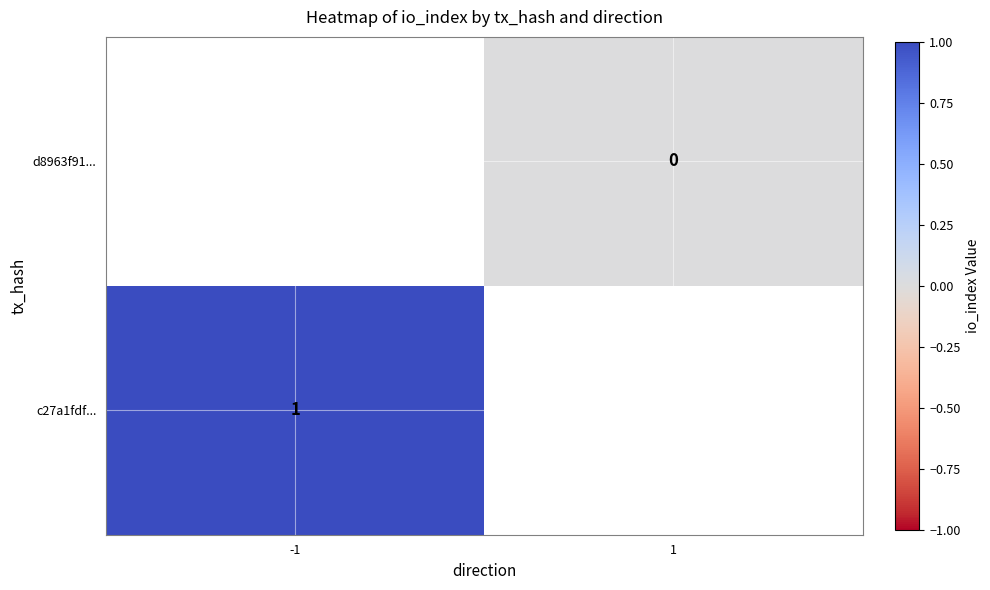

True or false: c27a1fdf... has a value of 0 at -1.

False